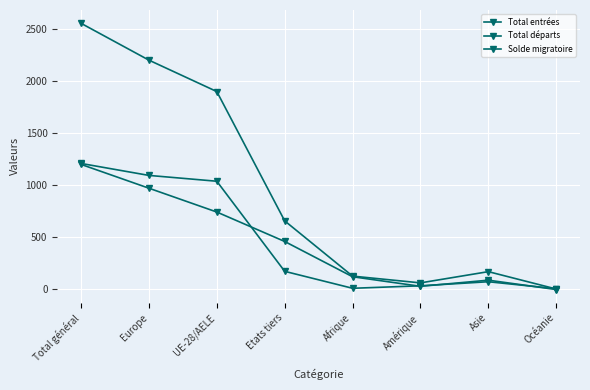

What is the average value of the Total départs series?

453